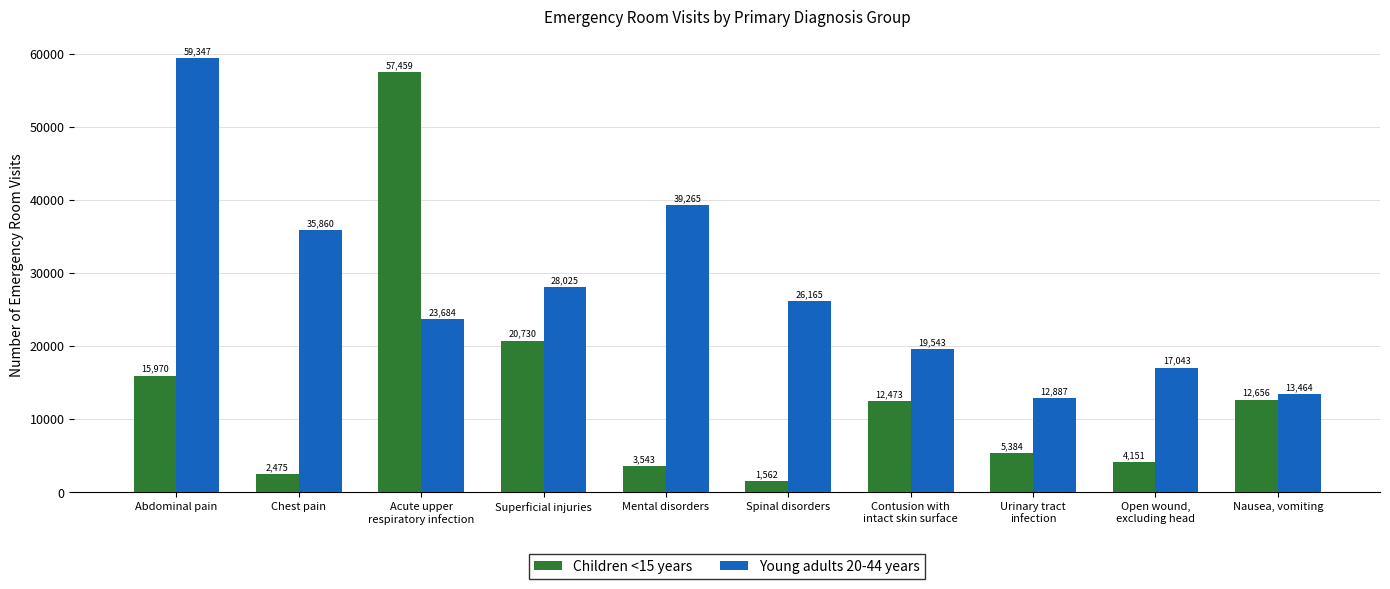

At how many categories does at least one series exceed 27198?

5